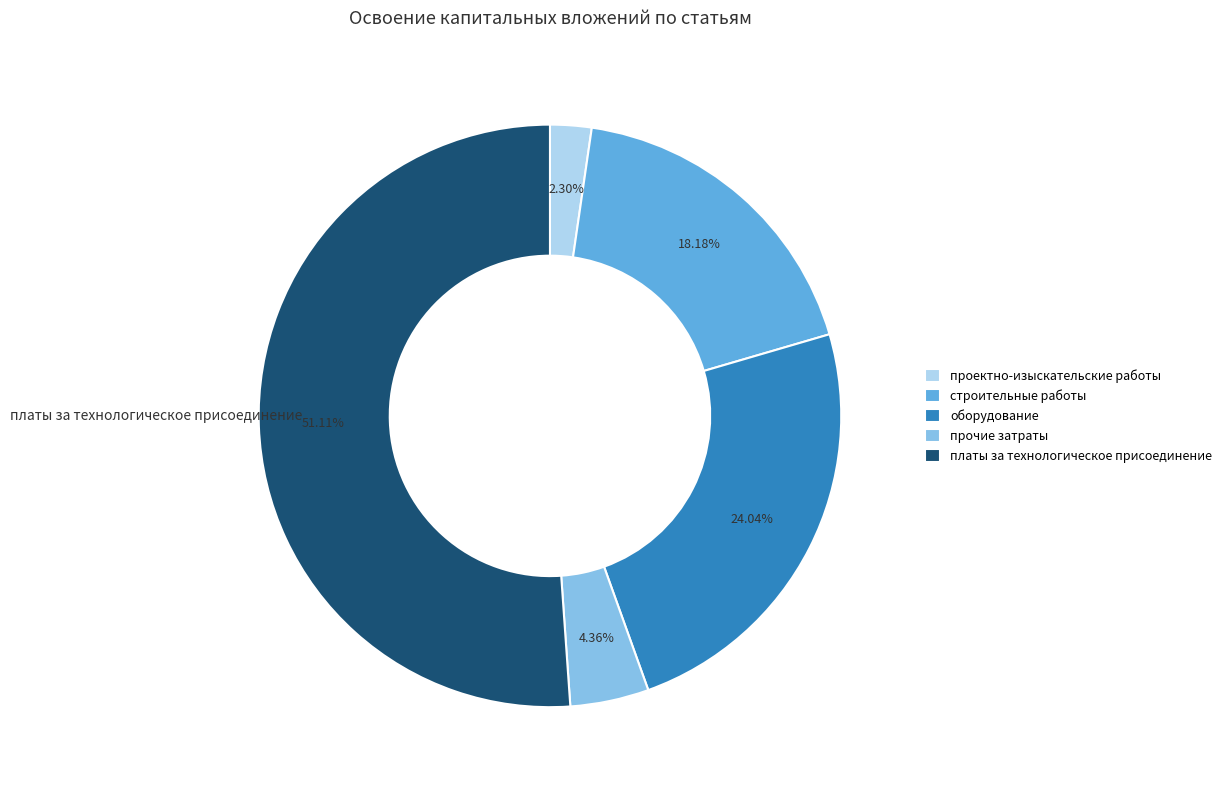

Does any single category account for the majority?

Yes